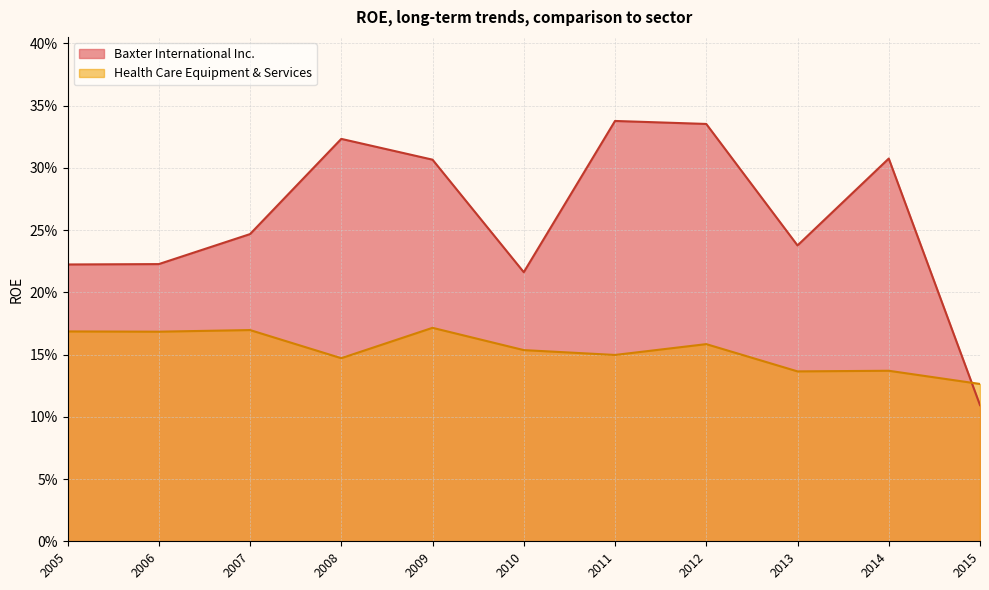

Where is Baxter International Inc. nearest to the value 0?

2015